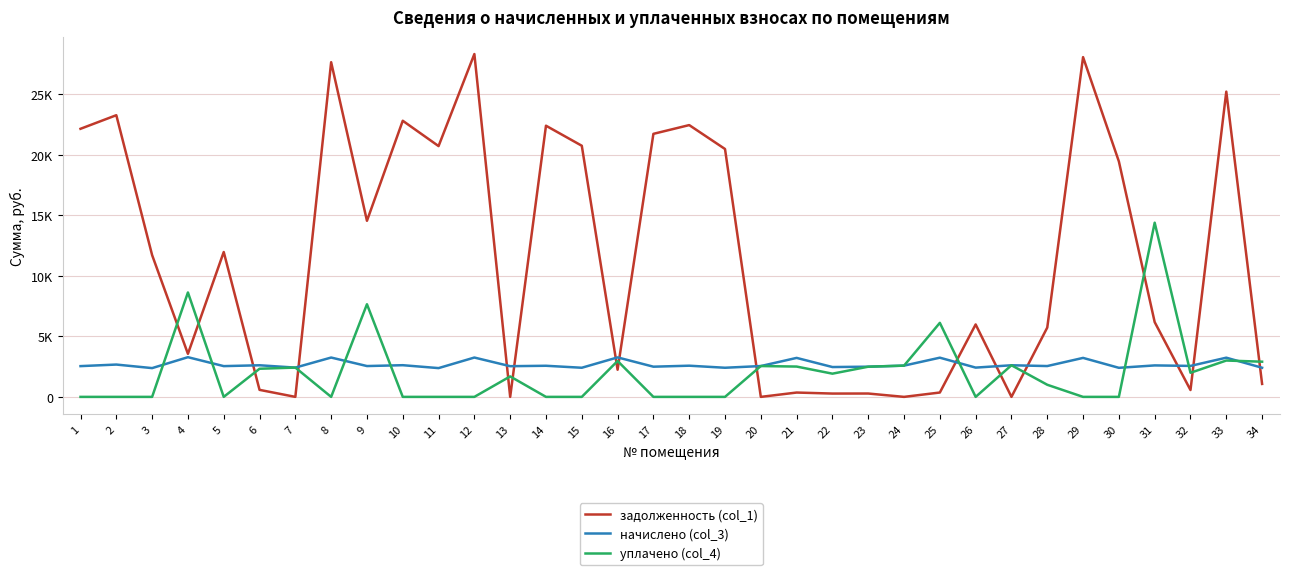

Which category has the lowest value in the задолженность (col_1) series?

7